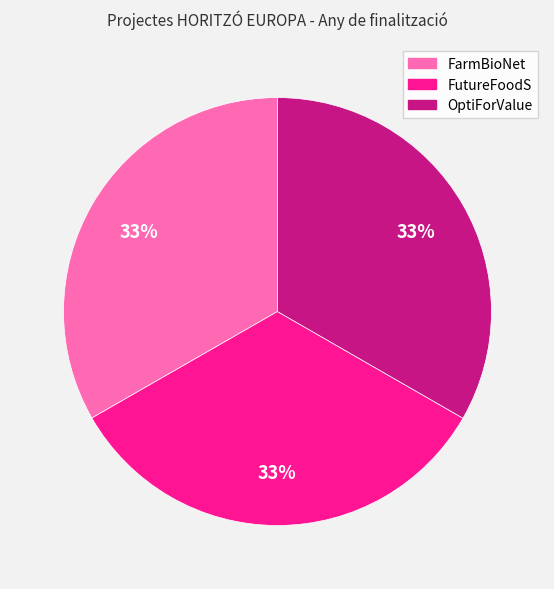

The FarmBioNet slice represents 47% of the pie. True or false?

False